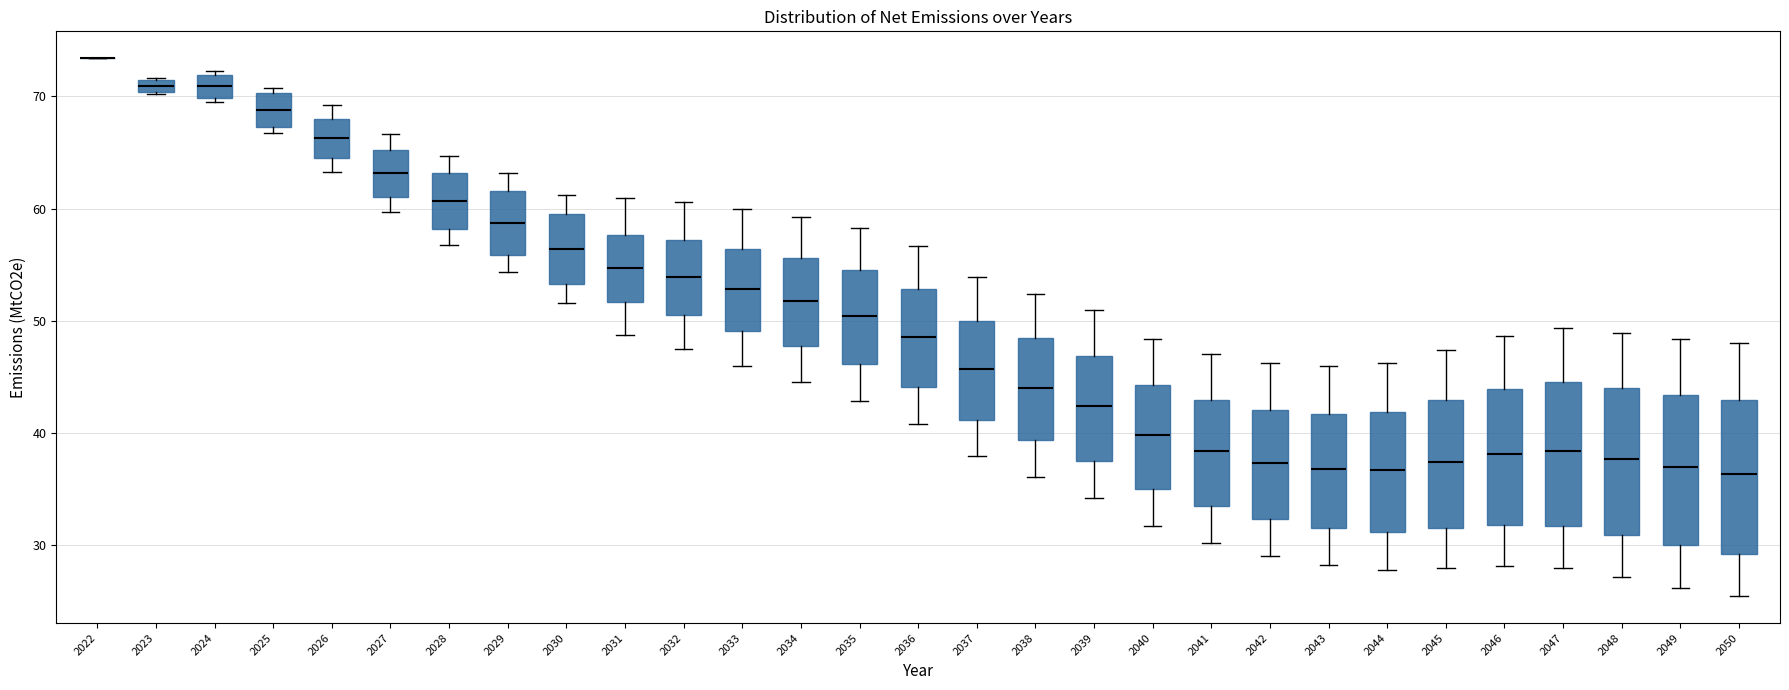

Where does the upper whisker of the box at x = 2045 end on the y-axis? The values are not printed on the chart, so give them approximately, as read against the axis.

47